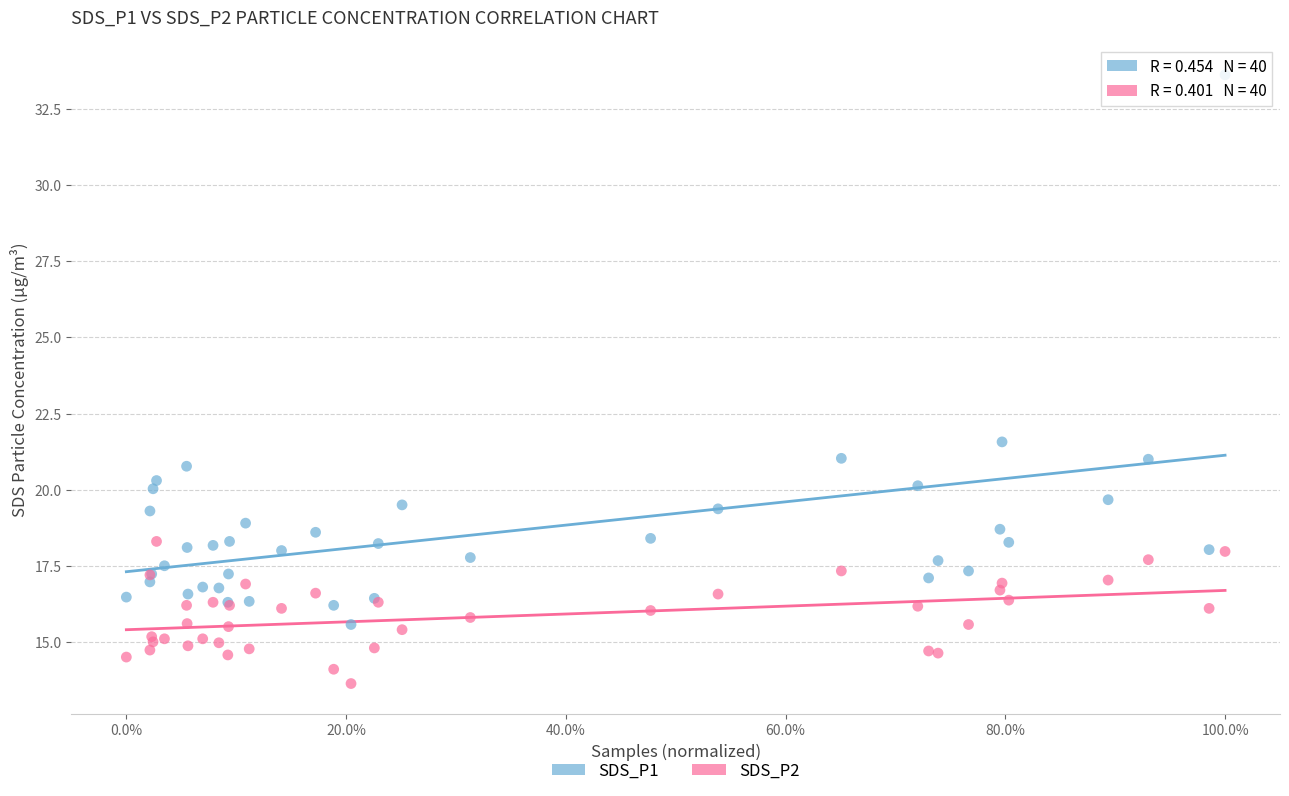

Which series contains the highest Y value?

SDS_P1